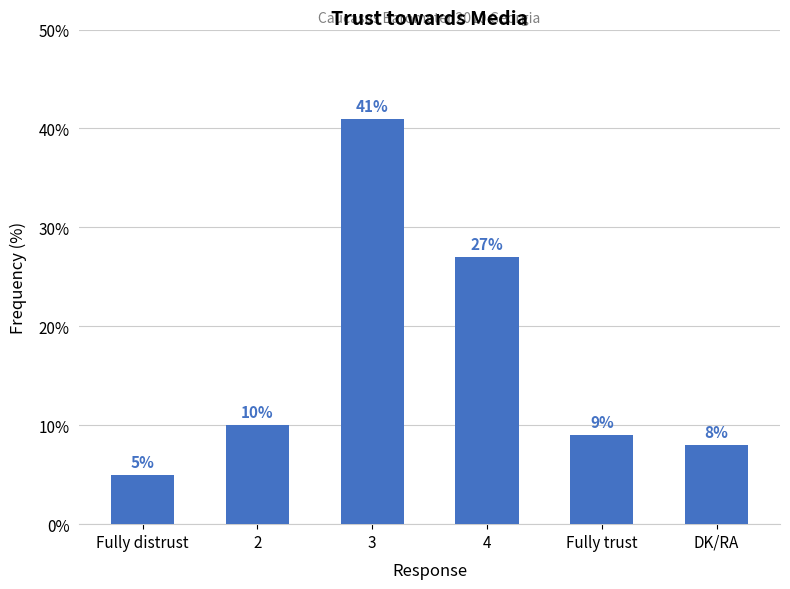

What is the change in value from Fully distrust to DK/RA?

+3